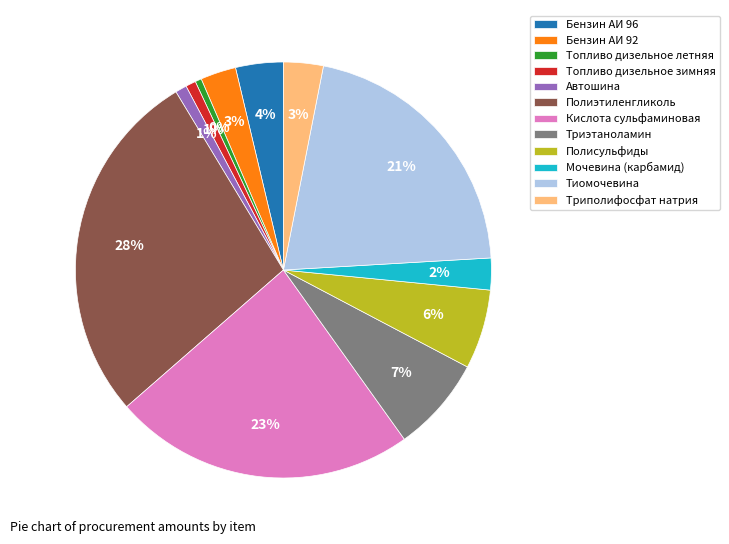

To the nearest percent, what is the combined percentage of Мочевина (карбамид) and Полиэтиленгликоль?

30%